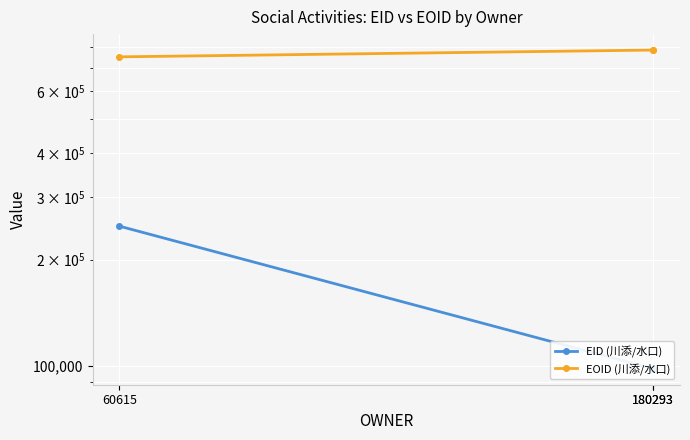

The EID (川添/水口) series shows 98200 at 180293. True or false?

True